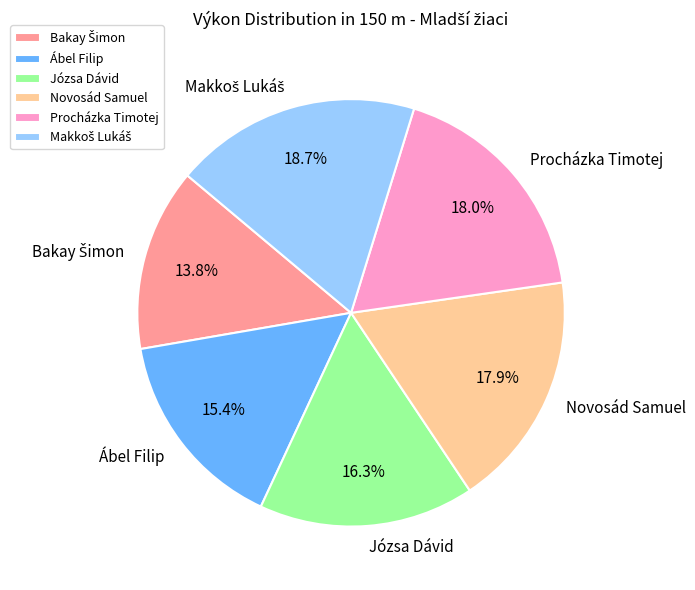

Approximately how many times larger is the value at Józsa Dávid compared to Procházka Timotej?

0.9